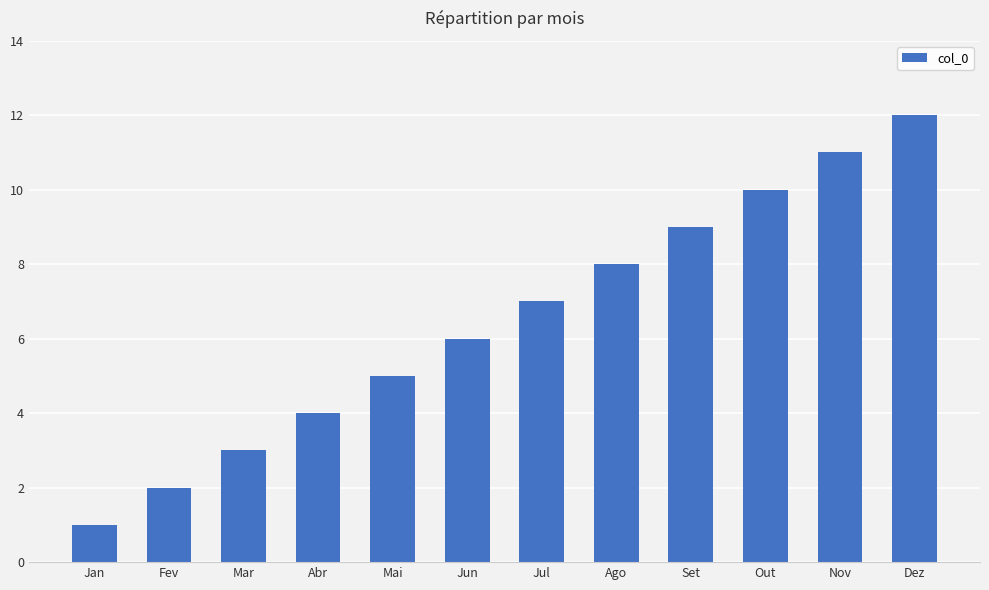

What is the sum of all values?

78